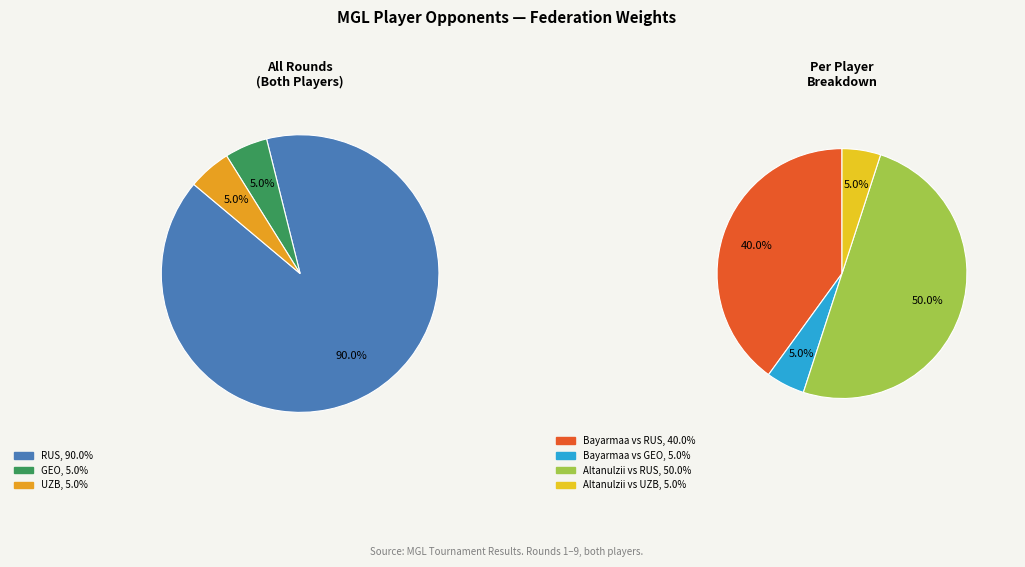

How many segments does this pie chart have?

4